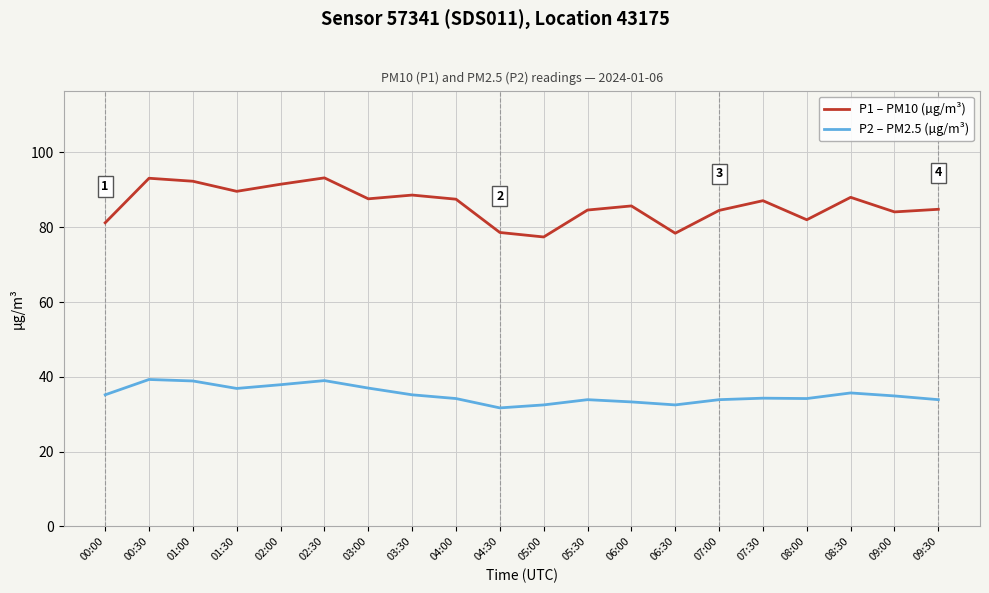

What is the total value across all series at 02:00?

129.4